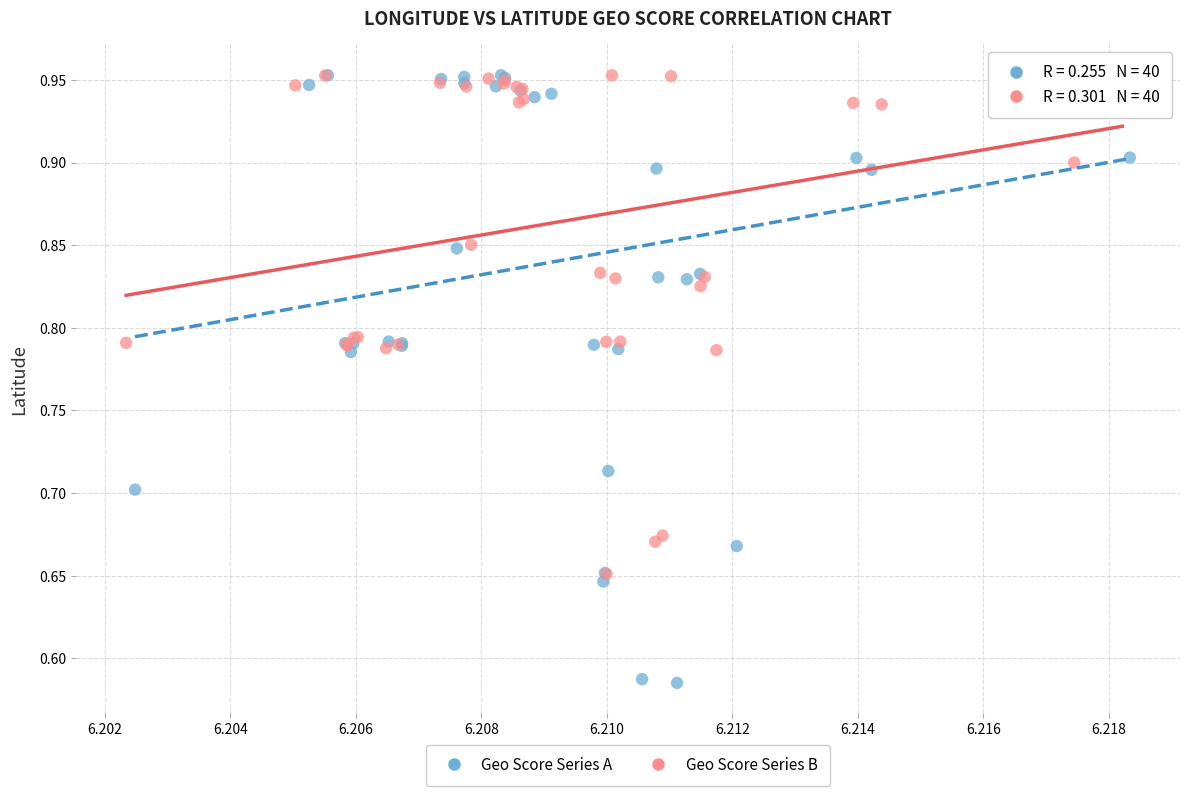

Which series contains the lowest Y value?

Geo Score Series A